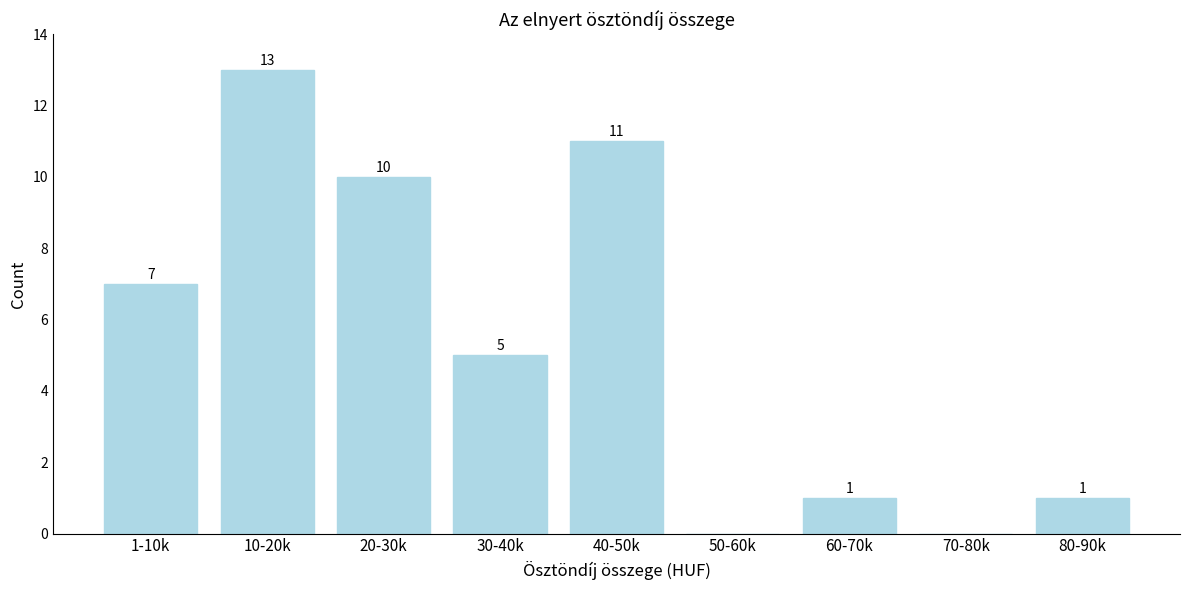

Reading left to right, extract all data points from this chart.

1-10k=7	10-20k=13	20-30k=10	30-40k=5	40-50k=11	50-60k=0	60-70k=1	70-80k=0	80-90k=1